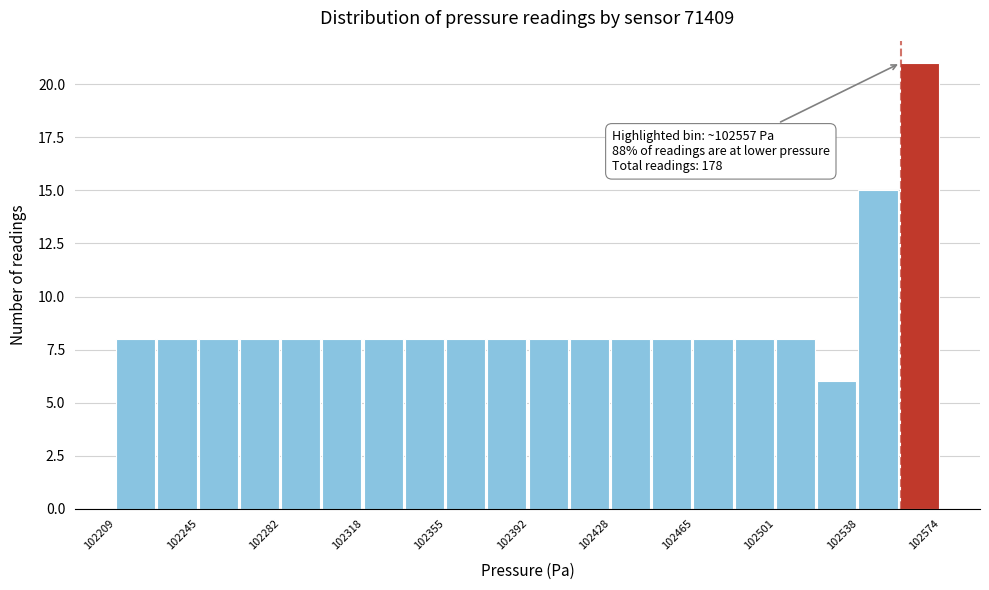

Read against the x-axis, roughly where is the centre of the tallest bar?

102565